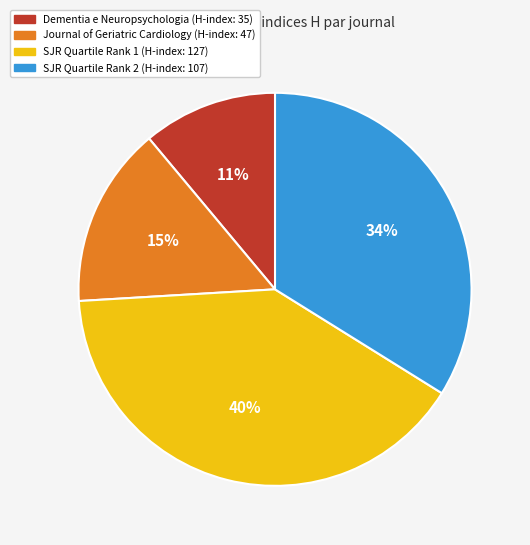

Approximately how many times larger is the value at Dementia e Neuropsychologia (H-index: 35) compared to Journal of Geriatric Cardiology (H-index: 47)?

0.7